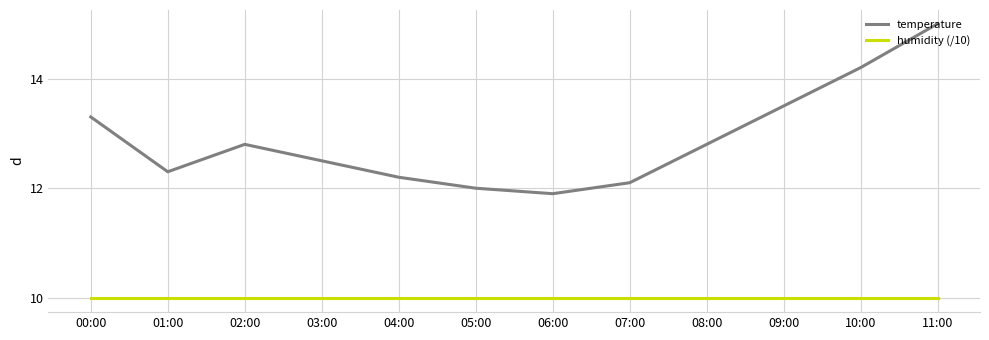

What is the spread (max minus min) of values at 08:00?

2.8